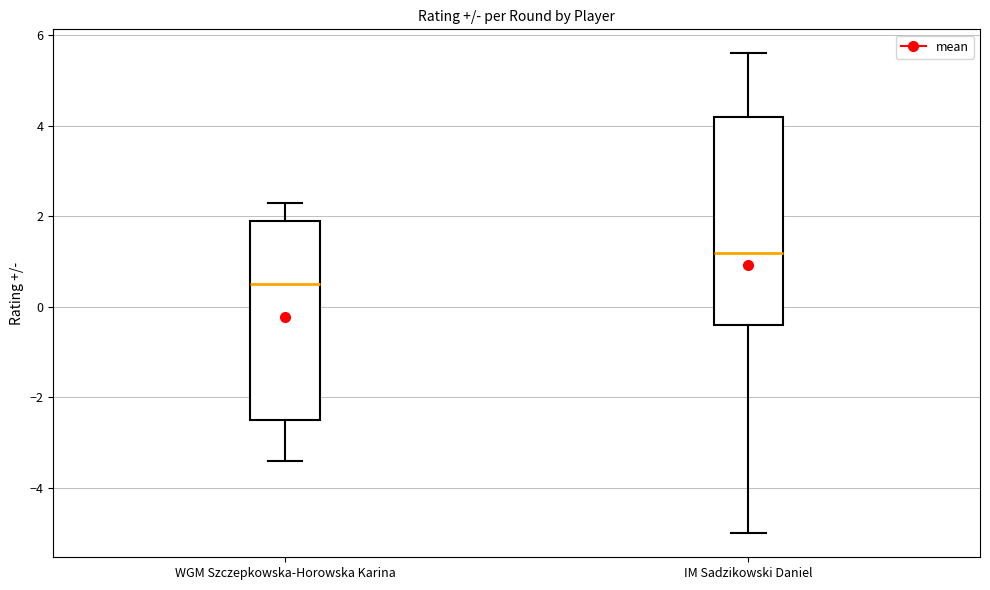

Comparing the boxes themselves (not the whiskers), which one is the tallest?

IM Sadzikowski Daniel